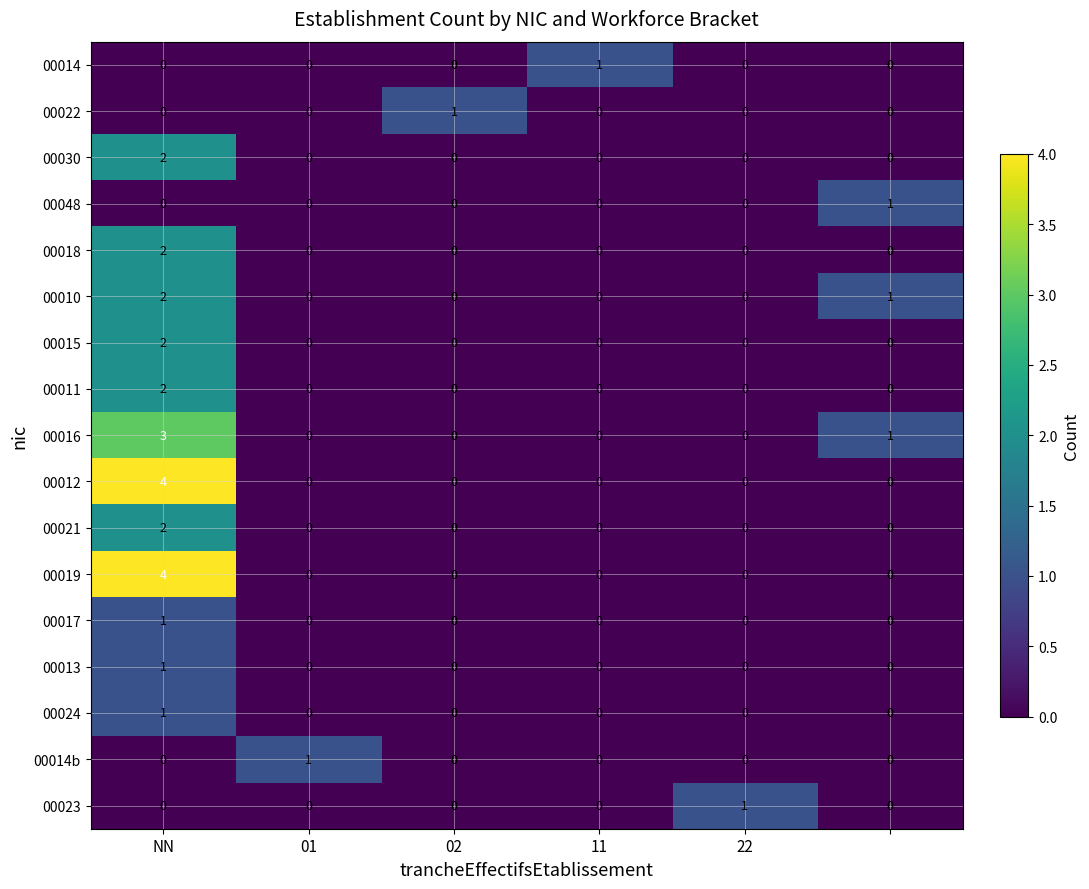

What is the greatest value displayed?

4